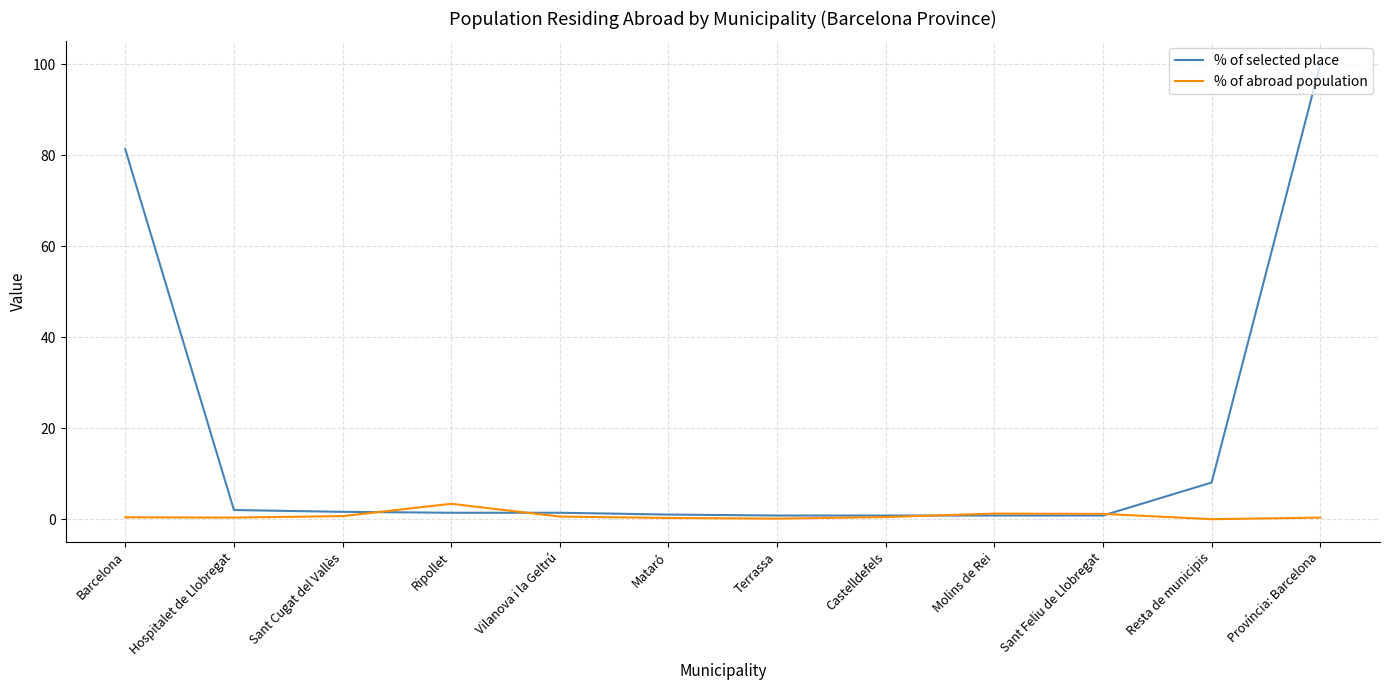

Is it true that % of abroad population equals 3.4 at Ripollet?

True